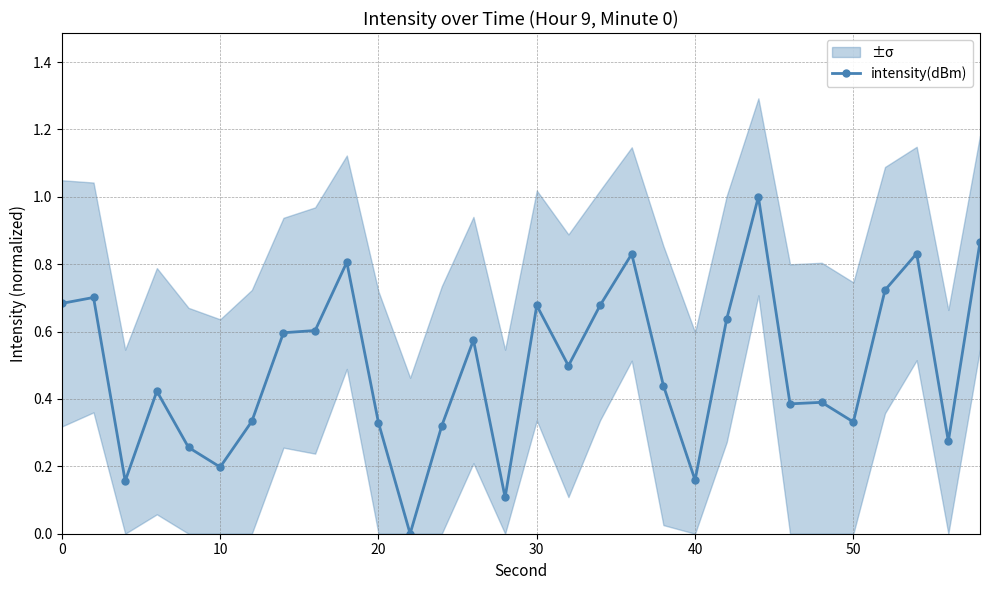

True or false: intensity(dBm) has more than 1 points higher than both neighbors.

True